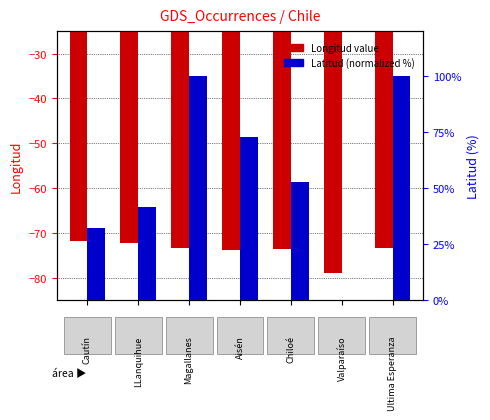

Is the value of Longitud at 4 greater than the value of Latitud (norm) at 1?

No